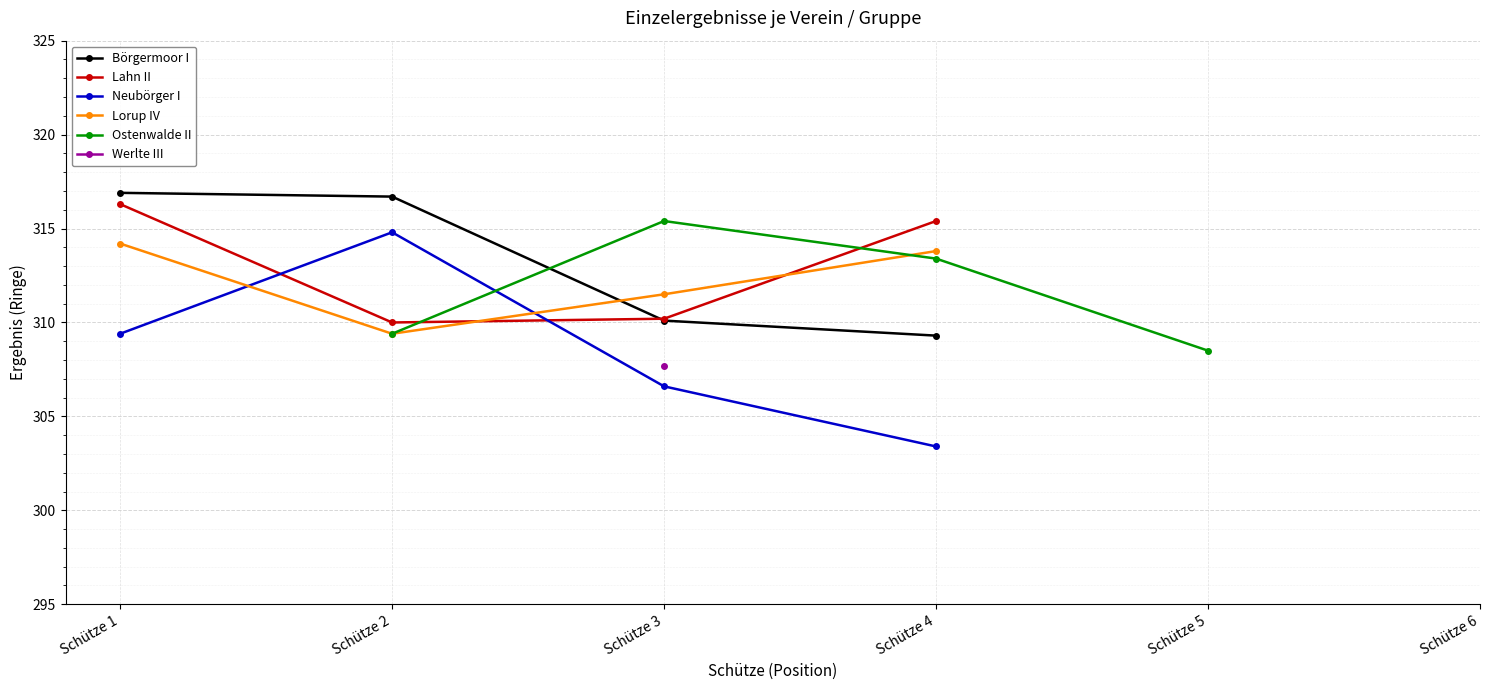

List the labels in order of Neubörger I value, smallest first.

Schütze 4, Schütze 3, Schütze 1, Schütze 2